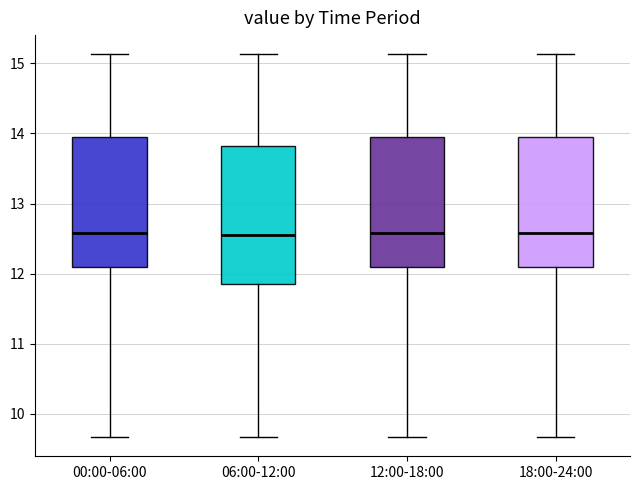

Reading left to right, read every box against the y-axis: the position of its median line, the range the box covers, and the ends of its whiskers. The values are not printed on the chart, so give them approximately, as read against the axis.

00:00-06:00: median 12.6, box 12.1 to 14.0, whiskers 9.7 to 15.1
06:00-12:00: median 12.6, box 11.9 to 13.8, whiskers 9.7 to 15.1
12:00-18:00: median 12.6, box 12.1 to 14.0, whiskers 9.7 to 15.1
18:00-24:00: median 12.6, box 12.1 to 14.0, whiskers 9.7 to 15.1